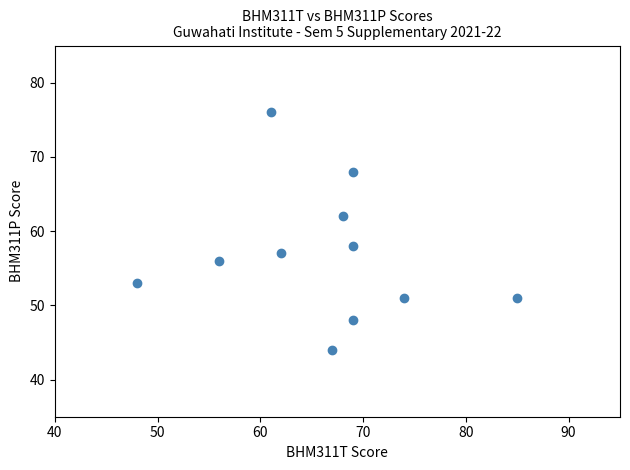

What is the range of X values (max minus min)?

37